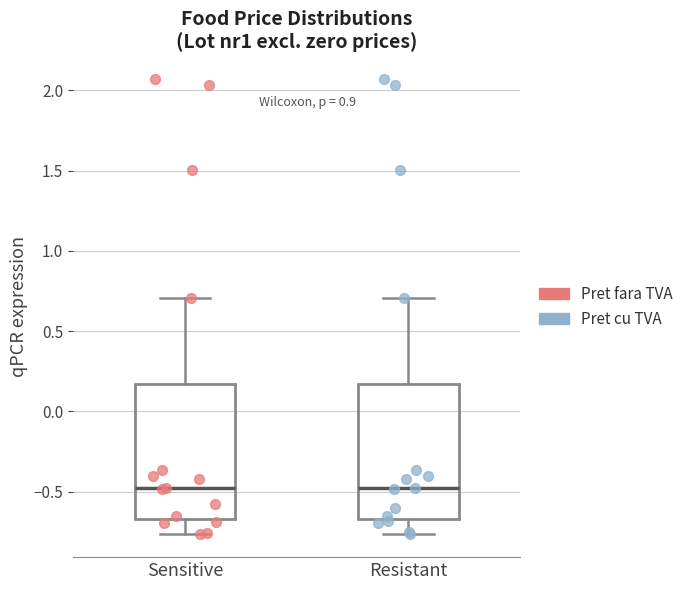

Reading left to right, transcribe this box plot: for each box, give where its median line is, the range the box spans, and where its two whiskers end, as read against the y-axis. The values are not printed on the chart, so give them approximately, as read against the axis.

Sensitive: median -0.50, box -0.65 to 0.15, whiskers -0.75 to 0.70
Resistant: median -0.50, box -0.65 to 0.15, whiskers -0.75 to 0.70